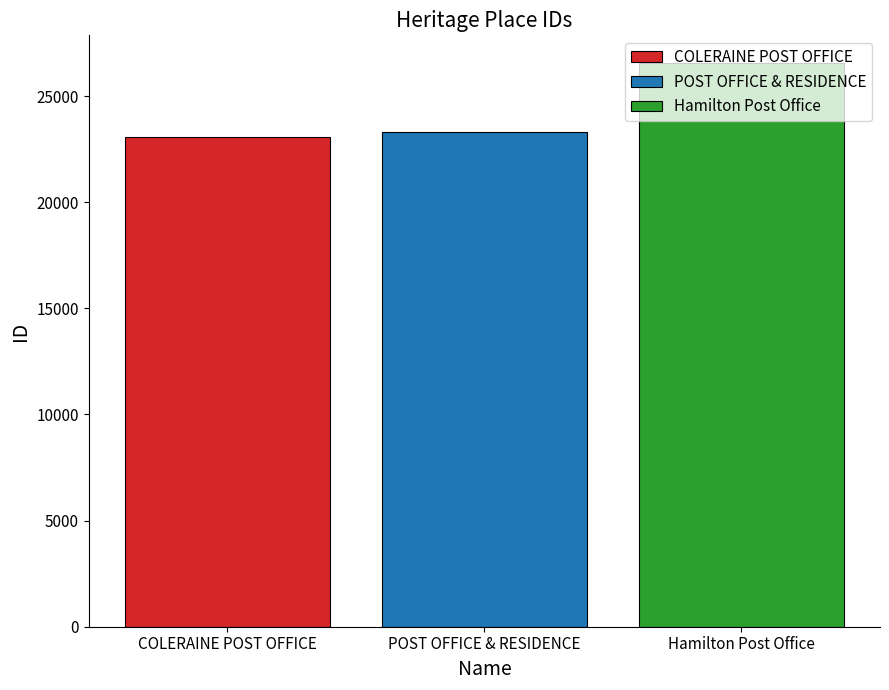

How many series are shown in this chart?

3